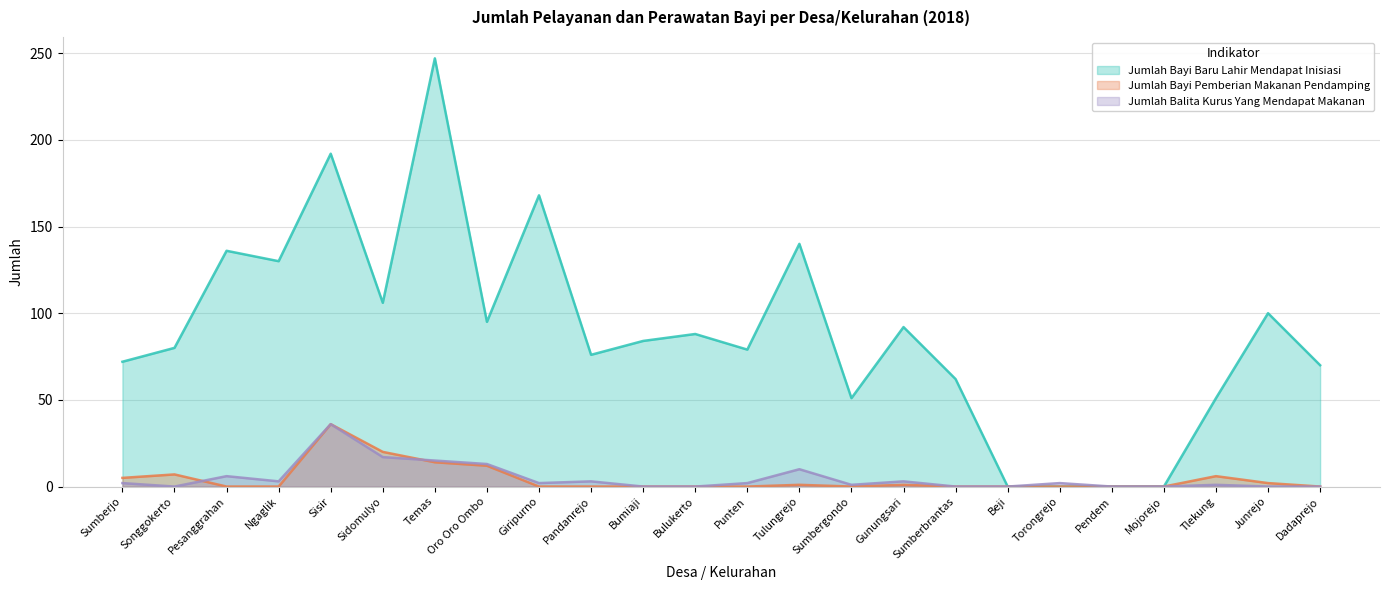

What is the sum of the Jumlah Bayi Pemberian Makanan Pendamping values at Temas and Oro Oro Ombo?

26